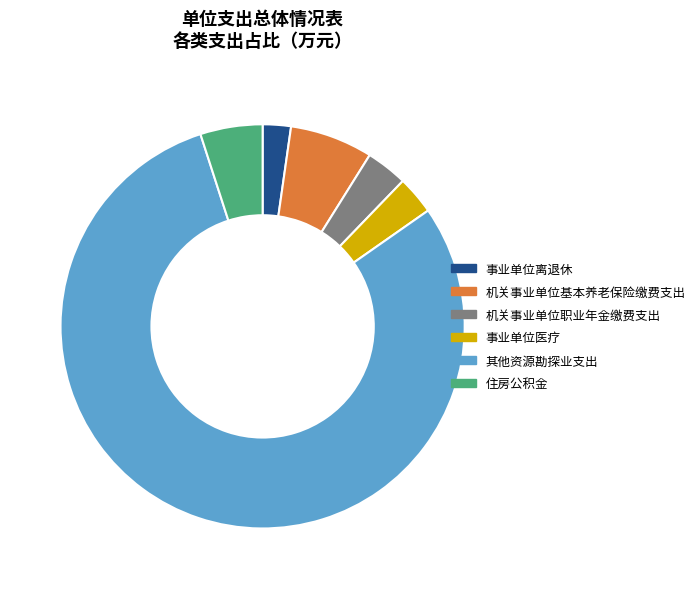

Is it true that 事业单位离退休 is 2% of the pie?

True